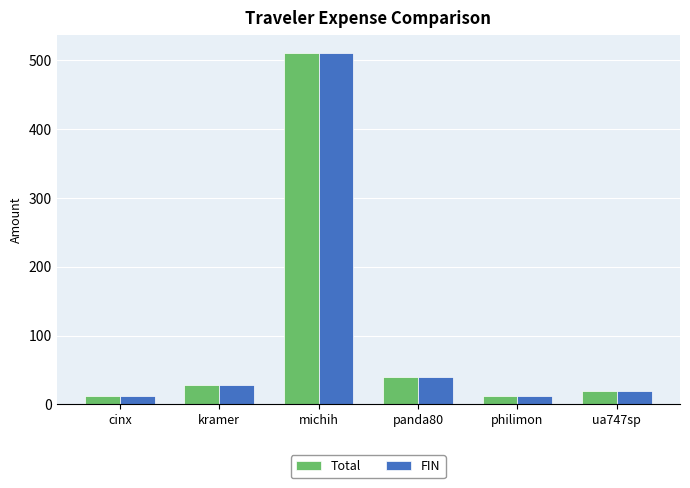

How many bars are there in each group?

2